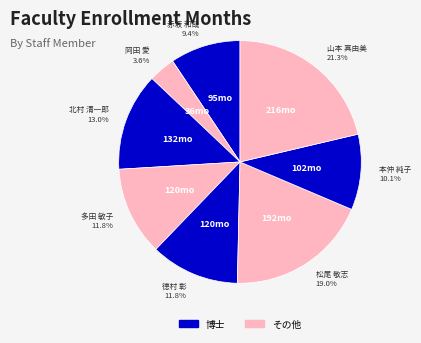

To the nearest percent, what is the difference between the largest and smallest slice percentages?

18%